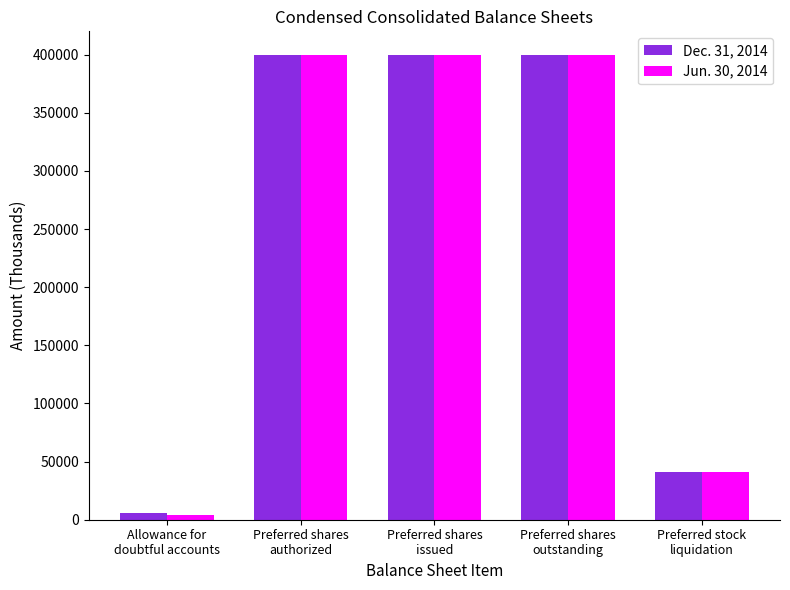

Reading left to right, transcribe all the data shown in this chart.

Dec. 31, 2014: 5542	400100	400100	400100	40722
Jun. 30, 2014: 3848	400100	400100	400100	40722